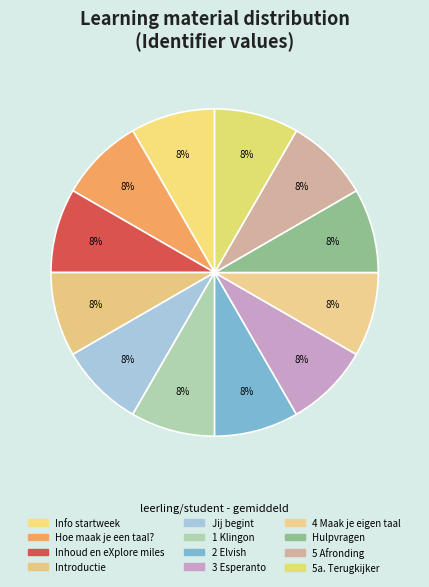

Which category has the smallest portion of the pie?

Hoe maak je een taal?